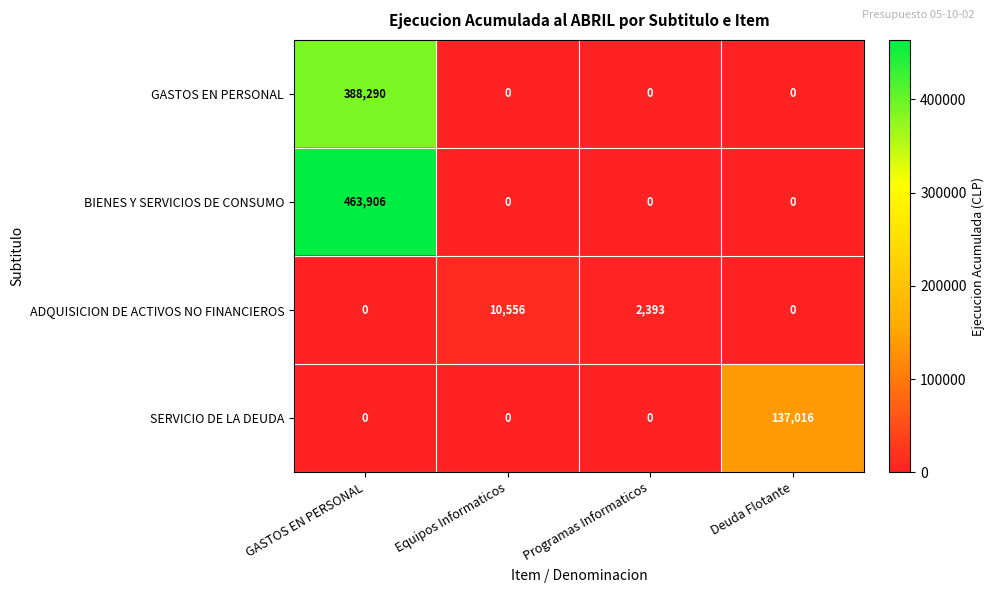

At how many categories does at least one series exceed 21565?

2